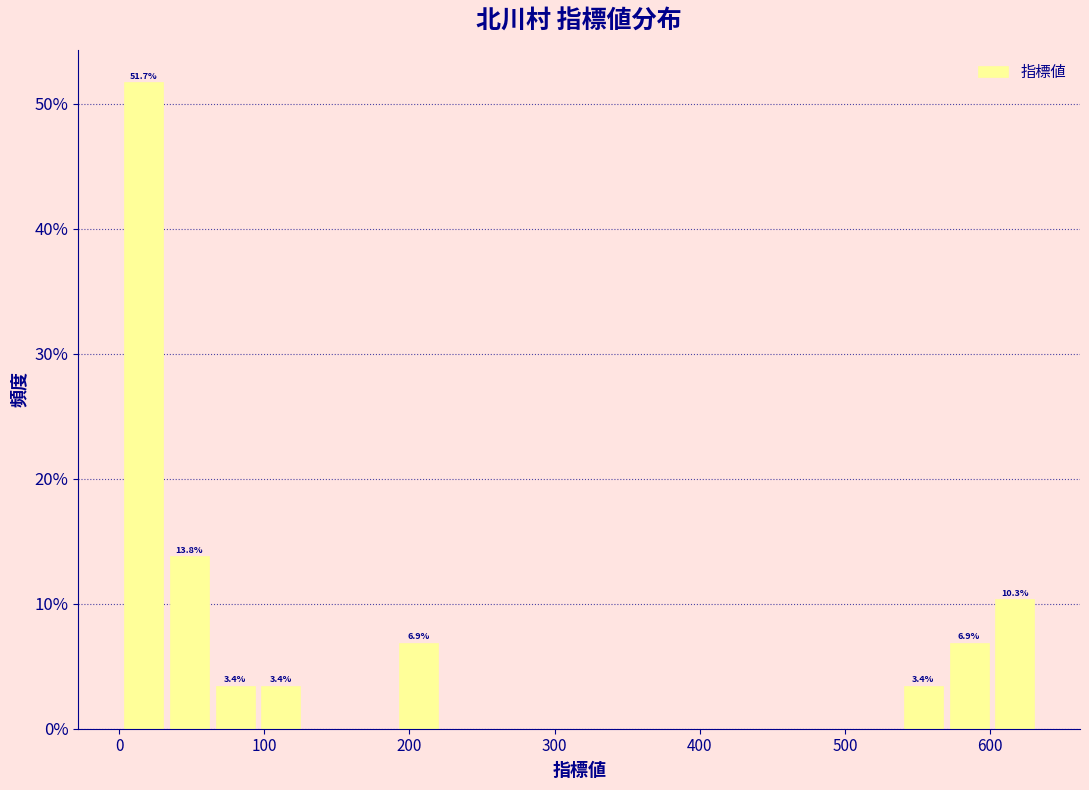

Read against the x-axis, roughly where is the centre of the tallest bar?

20